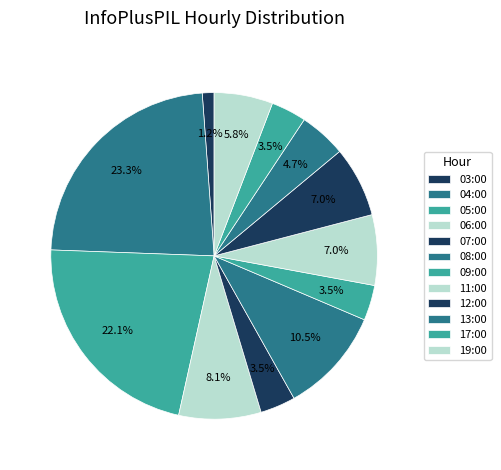

To the nearest percent, what is the average slice percentage?

8%